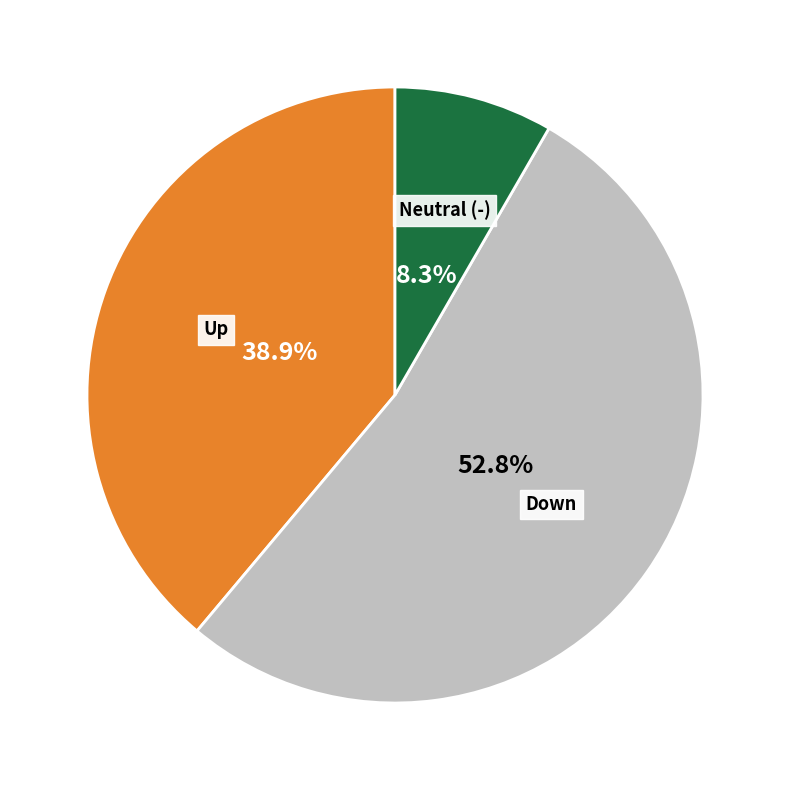

Is there any slice that represents more than half of the pie?

Yes